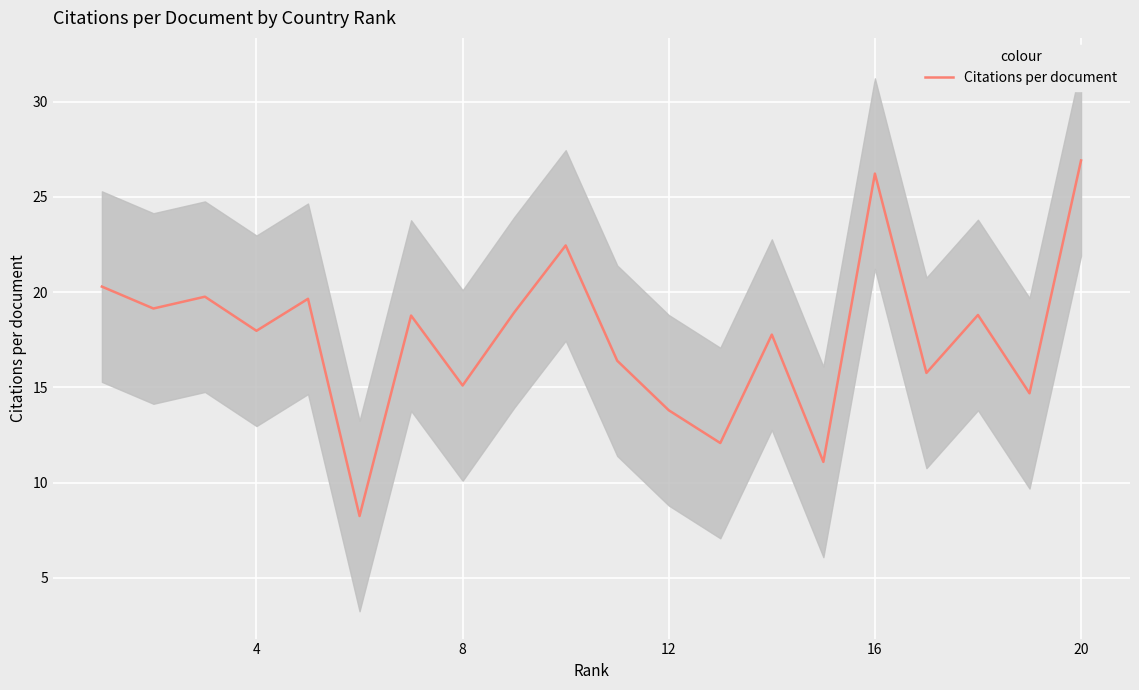

Which category has the highest value in the Citations per document series?

20